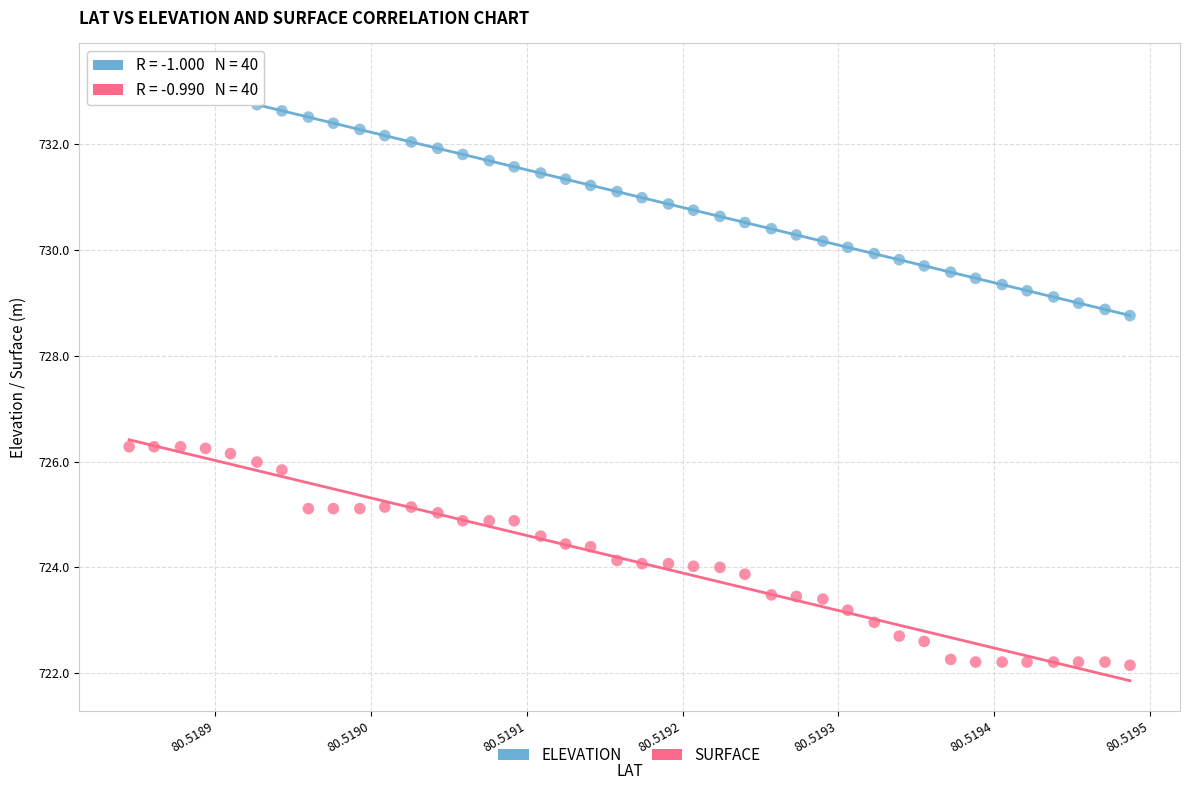

Which series reaches the minimum Y coordinate?

SURFACE